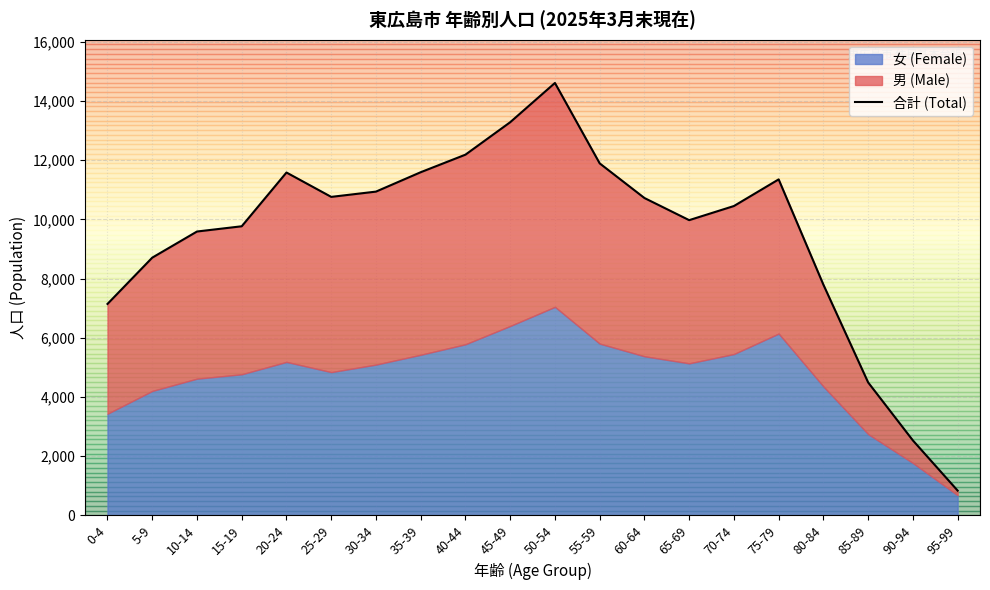

At which category does the chart reach its minimum across all series?

95-99